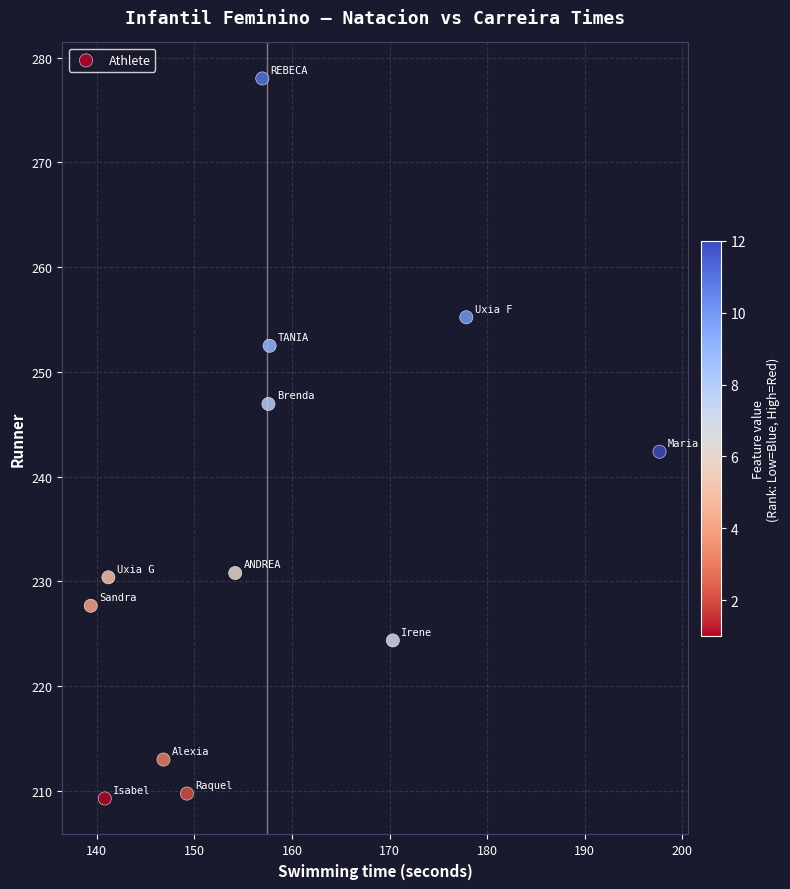

What is the range of X values (max minus min)?

58.3